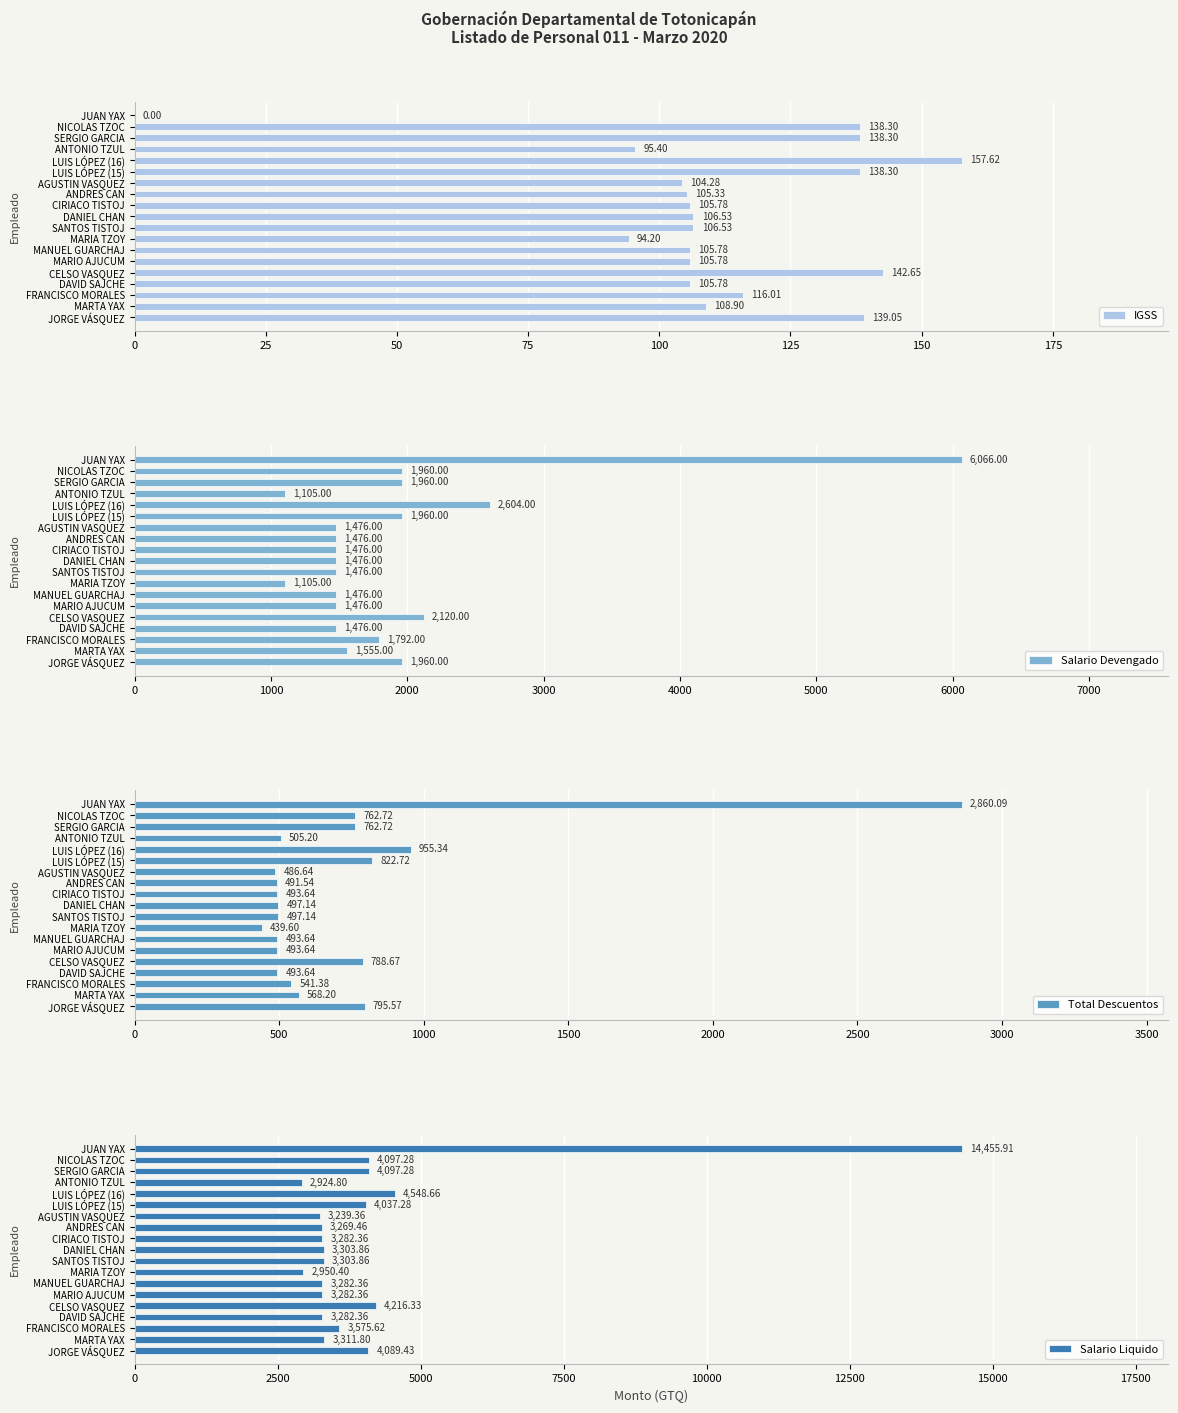

Where is IGSS nearest to the value 78?

MARIA TZOY